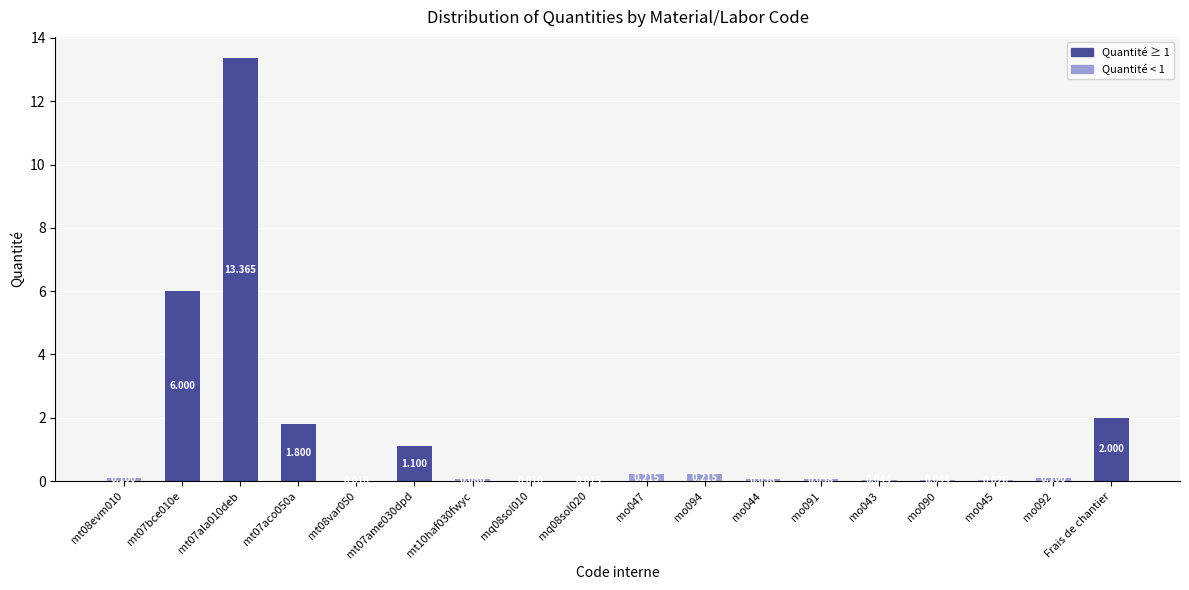

How many bars are there in total?

18